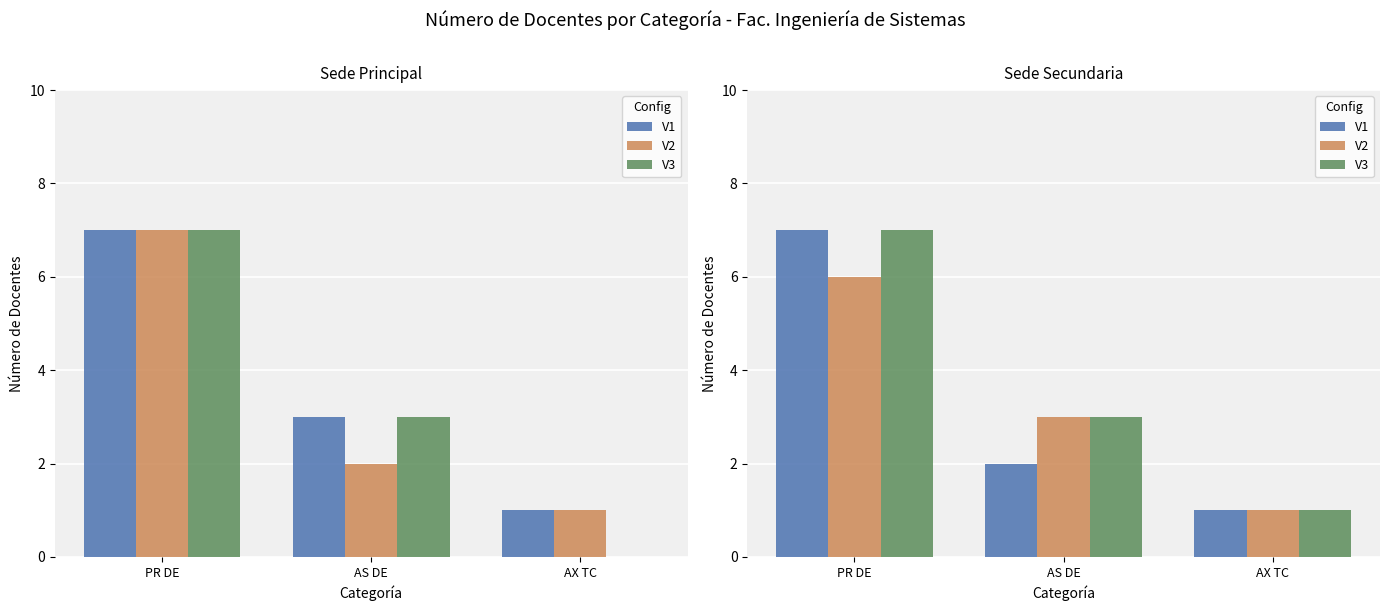

True or false: V2 has a value of 1 at AX TC.

True